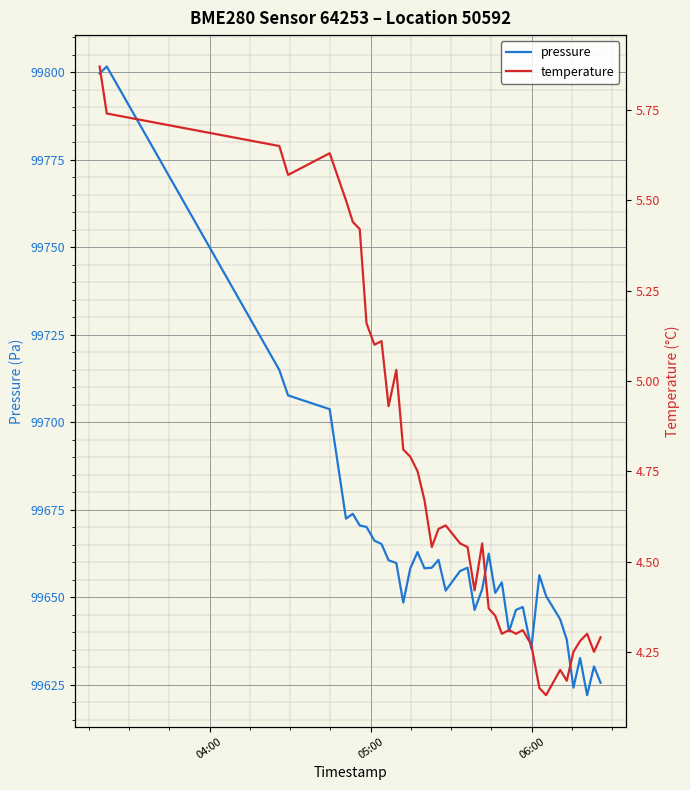

How many interior local peaks does the temperature series have?

9